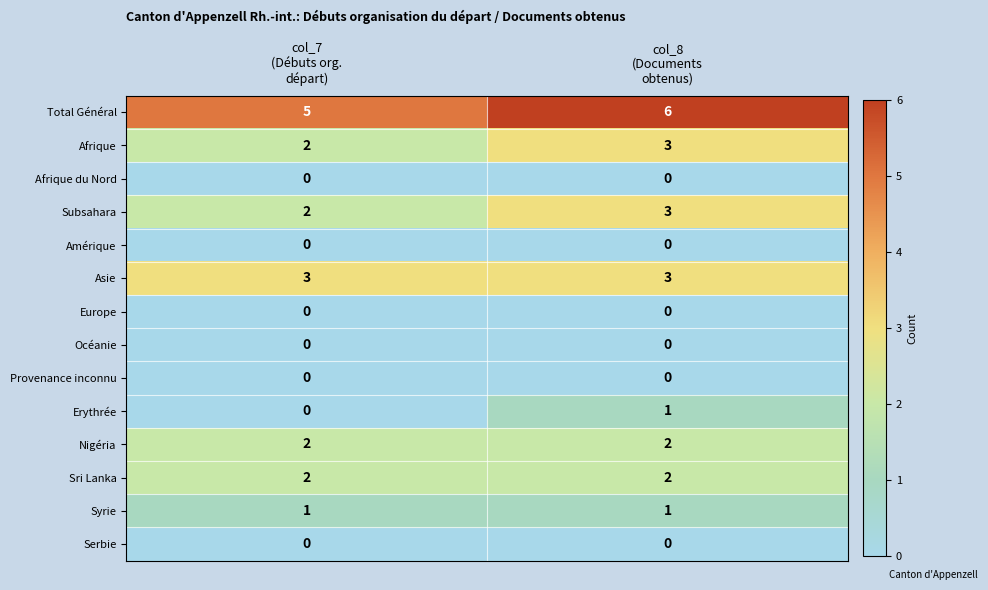

Count the number of data series in this chart.

14